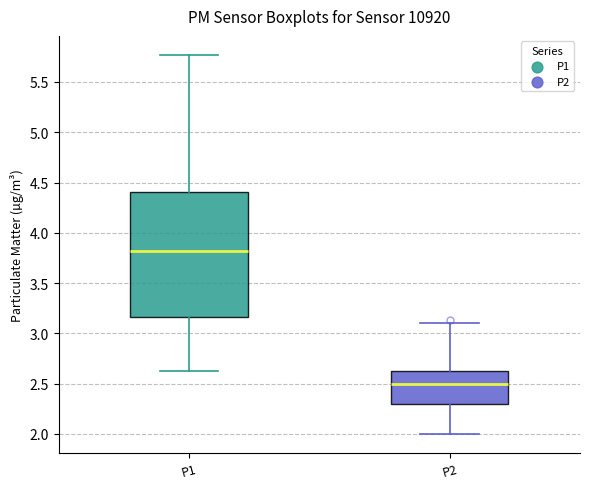

Which box has the lowest median line?

P2